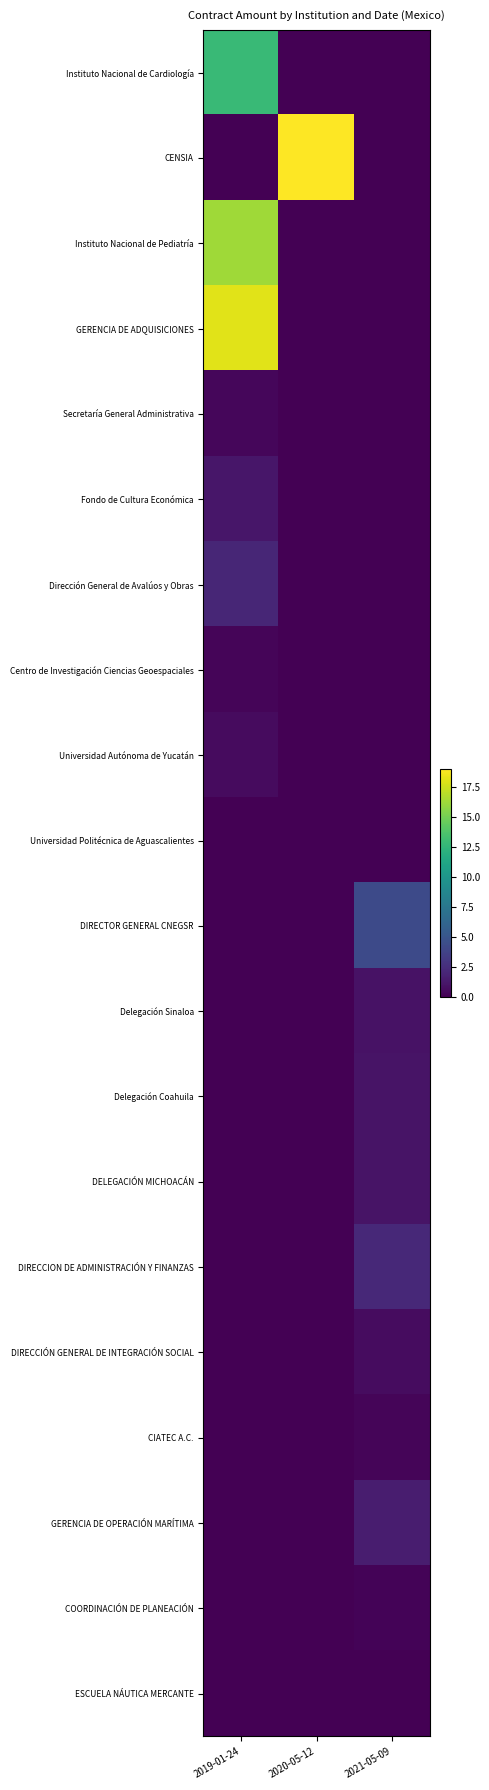

How many series are shown in this chart?

20